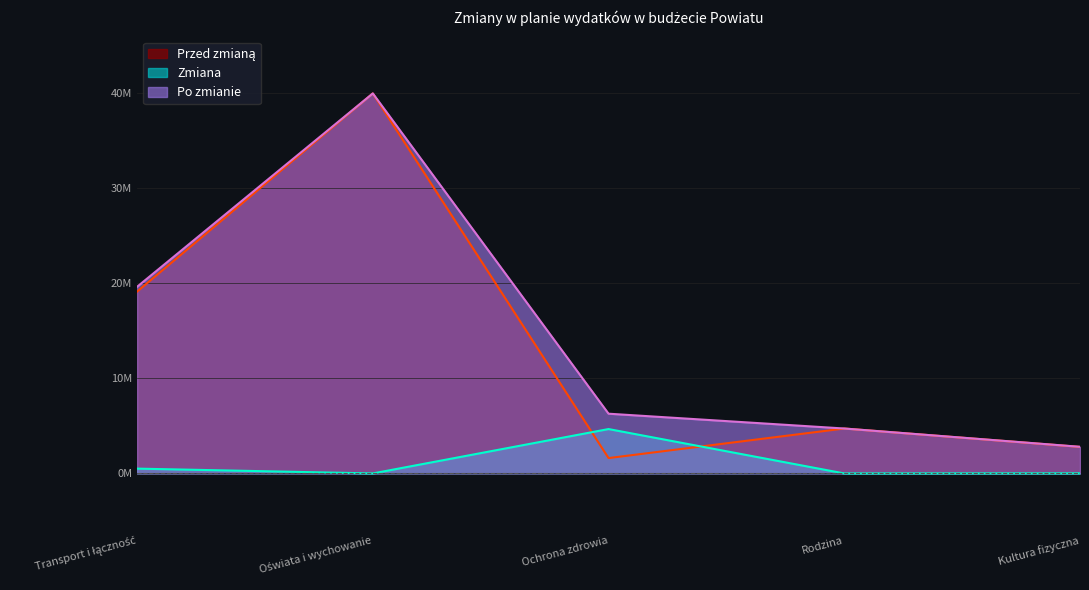

What is the difference between the Po zmianie values at Ochrona zdrowia and Rodzina?

1571641